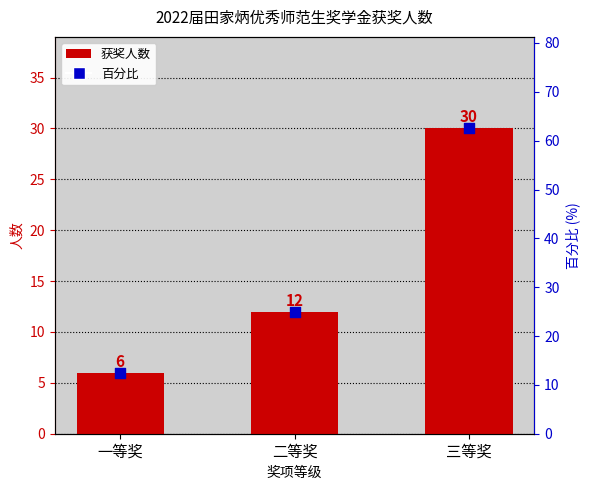

What is the total value across all series at 一等奖?

18.5